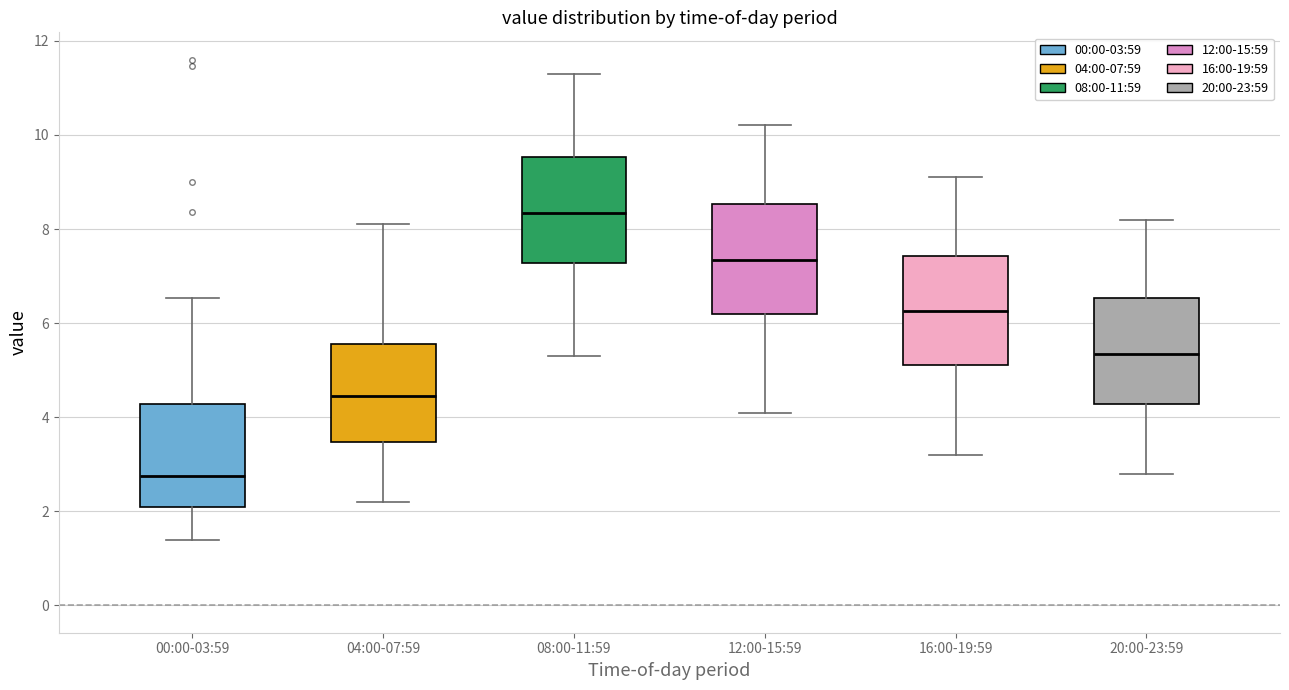

Reading left to right, transcribe this box plot: for each box, give where its median line is, the range the box spans, and where its two whiskers end, as read against the y-axis. The values are not printed on the chart, so give them approximately, as read against the axis.

00:00-03:59: median 2.8, box 2.0 to 4.2, whiskers 1.4 to 6.6
04:00-07:59: median 4.4, box 3.4 to 5.6, whiskers 2.2 to 8.2
08:00-11:59: median 8.4, box 7.2 to 9.6, whiskers 5.4 to 11.4
12:00-15:59: median 7.4, box 6.2 to 8.6, whiskers 4.2 to 10.2
16:00-19:59: median 6.2, box 5.2 to 7.4, whiskers 3.2 to 9.2
20:00-23:59: median 5.4, box 4.2 to 6.6, whiskers 2.8 to 8.2